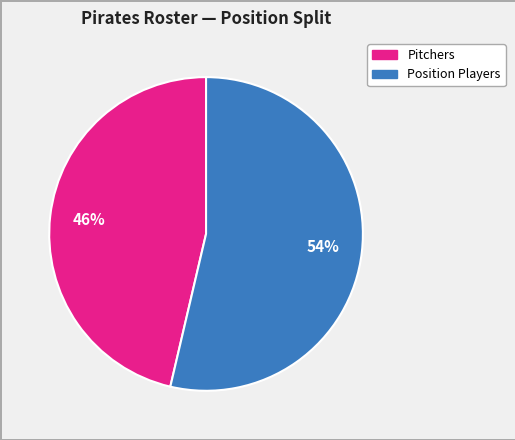

Does any single category account for the majority?

Yes